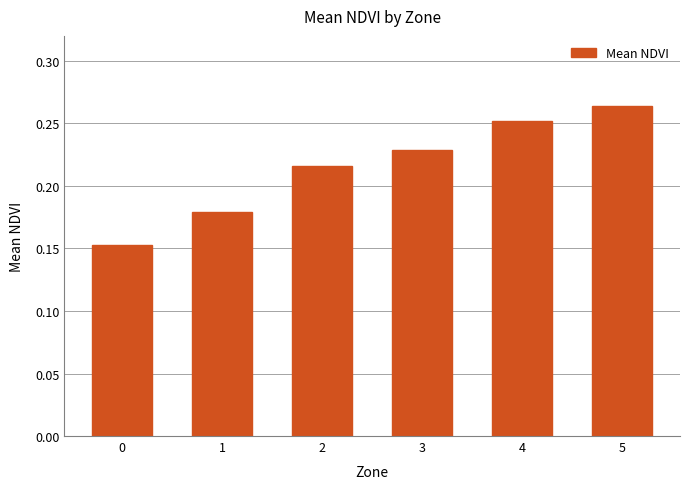

Between 5 and 3, which is larger?

5